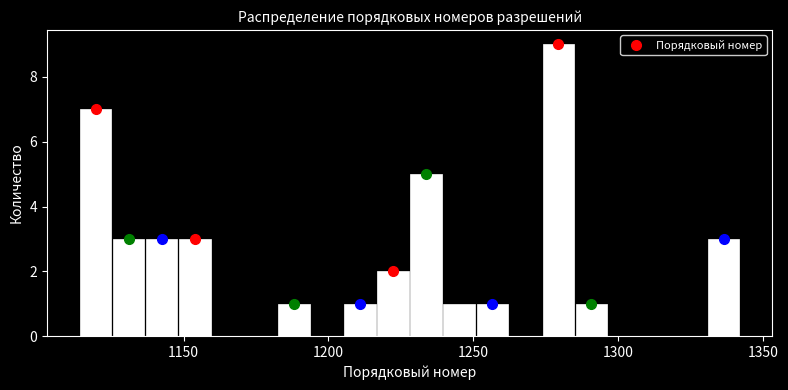

Read against the x-axis, roughly where is the centre of the tallest bar?

1280